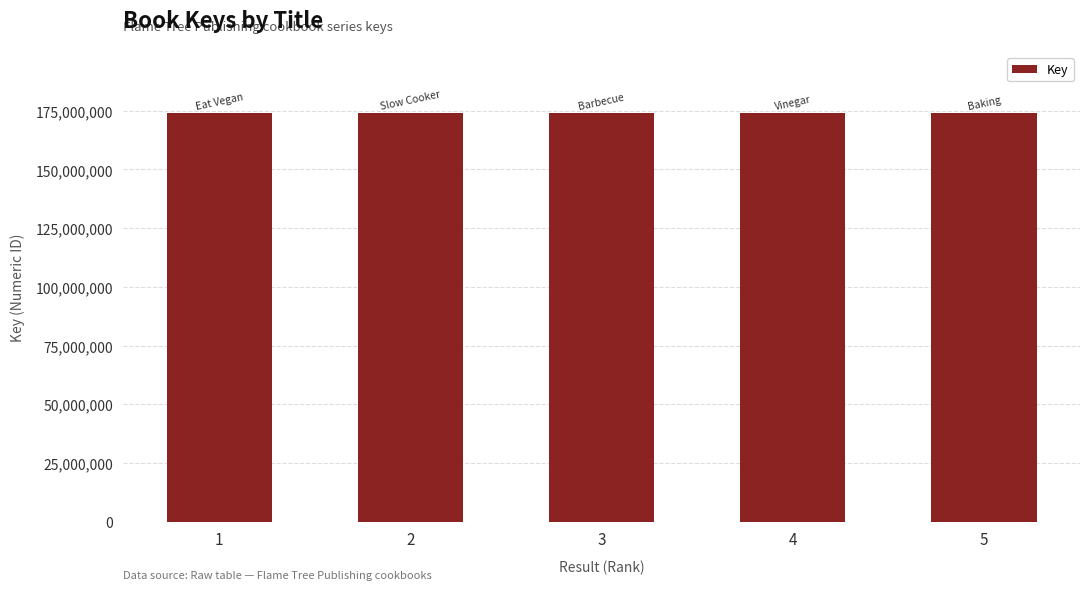

How many data points does each series have?

5